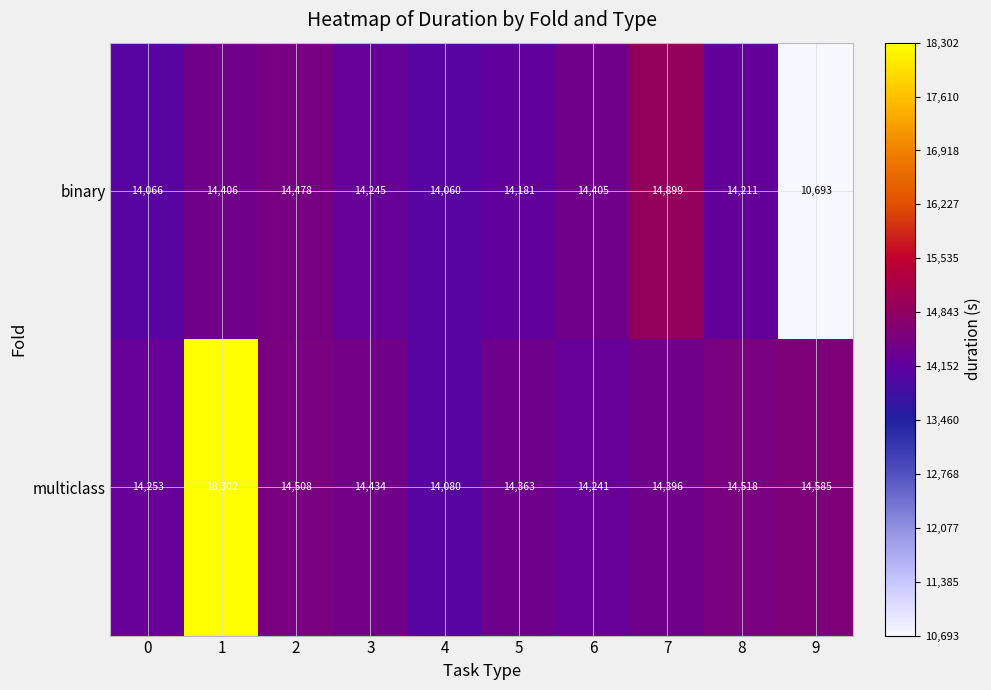

Reading left to right, what are all the values shown in this chart?

binary: 0=14066	1=14406	2=14478	3=14245	4=14060	5=14181	6=14405	7=14899	8=14211	9=10693
multiclass: 0=14253	1=18302	2=14508	3=14434	4=14080	5=14363	6=14241	7=14396	8=14518	9=14585